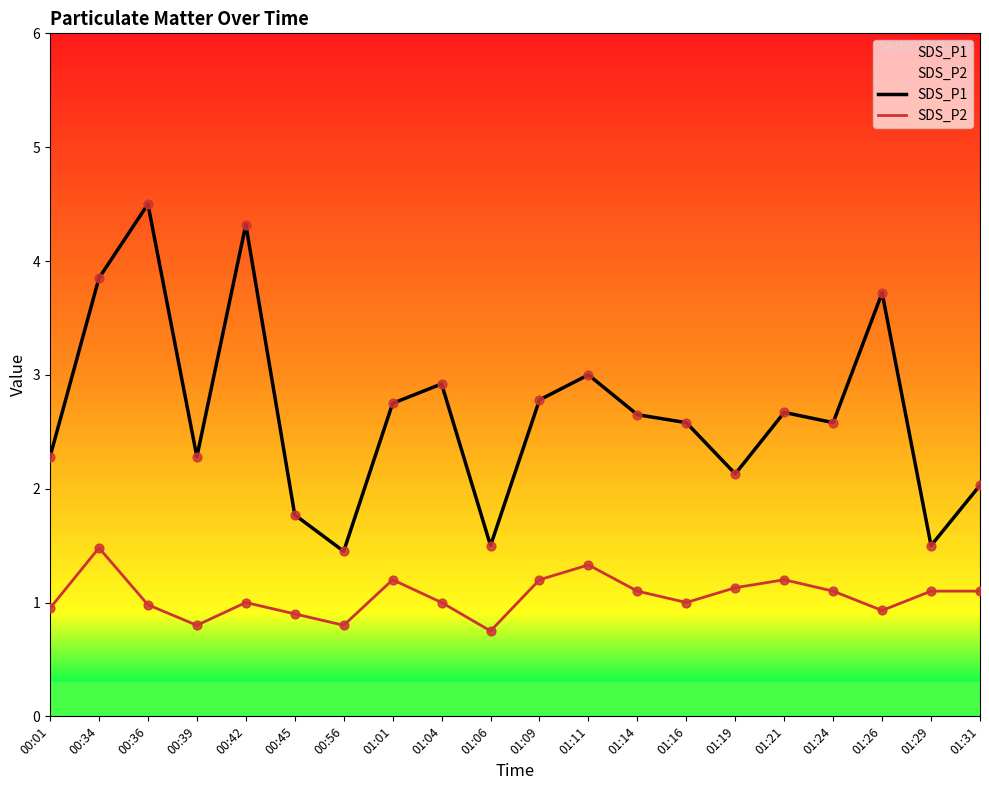

Which series has the widest spread of Y values?

SDS_P1